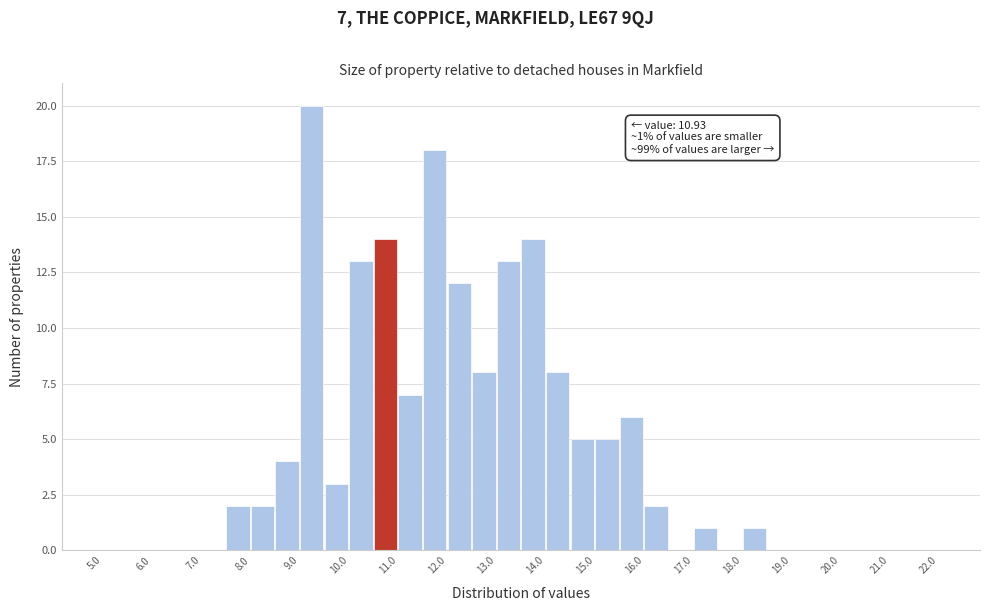

Over which range of the x-axis is the bar tallest?

9.0 to 9.5